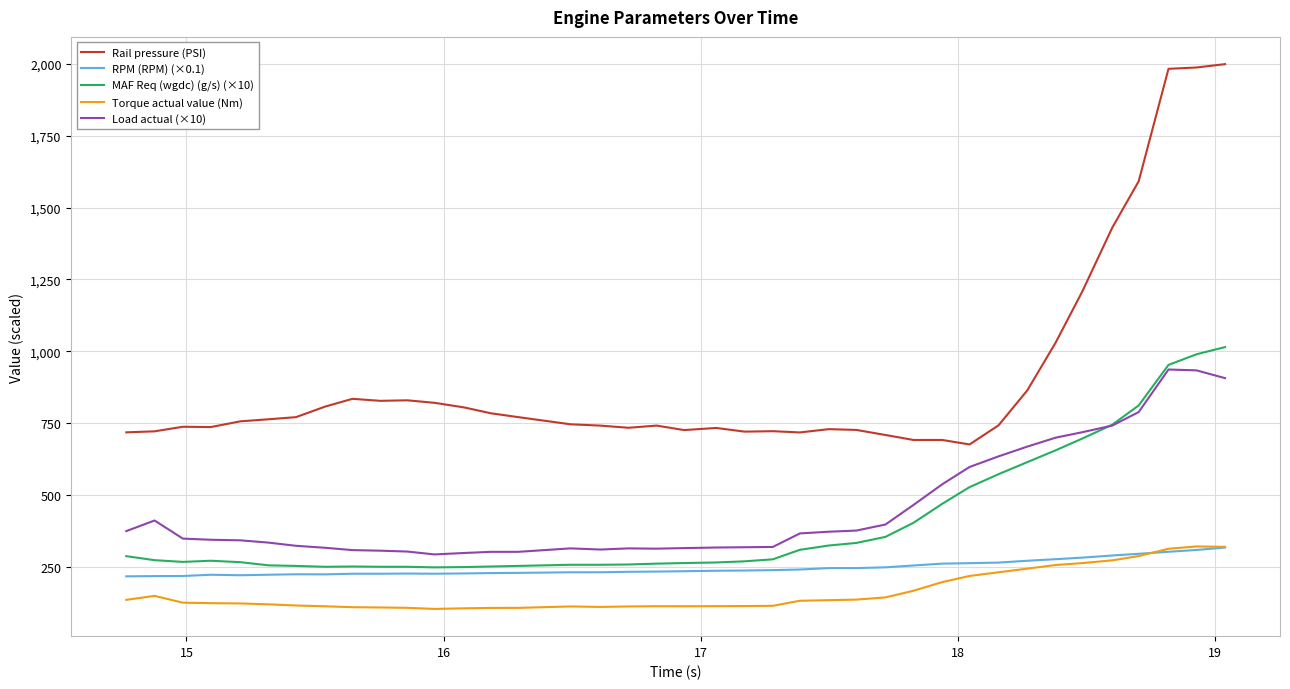

Which series has the largest total across all categories?

Rail pressure (PSI)